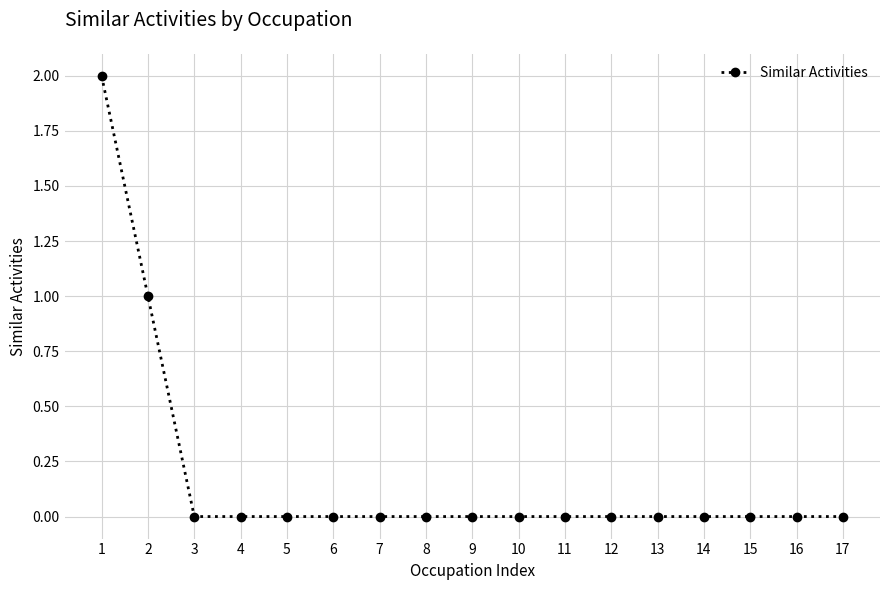

Reading left to right, transcribe all the data shown in this chart.

1=2	2=1	3=0	4=0	5=0	6=0	7=0	8=0	9=0	10=0	11=0	12=0	13=0	14=0	15=0	16=0	17=0